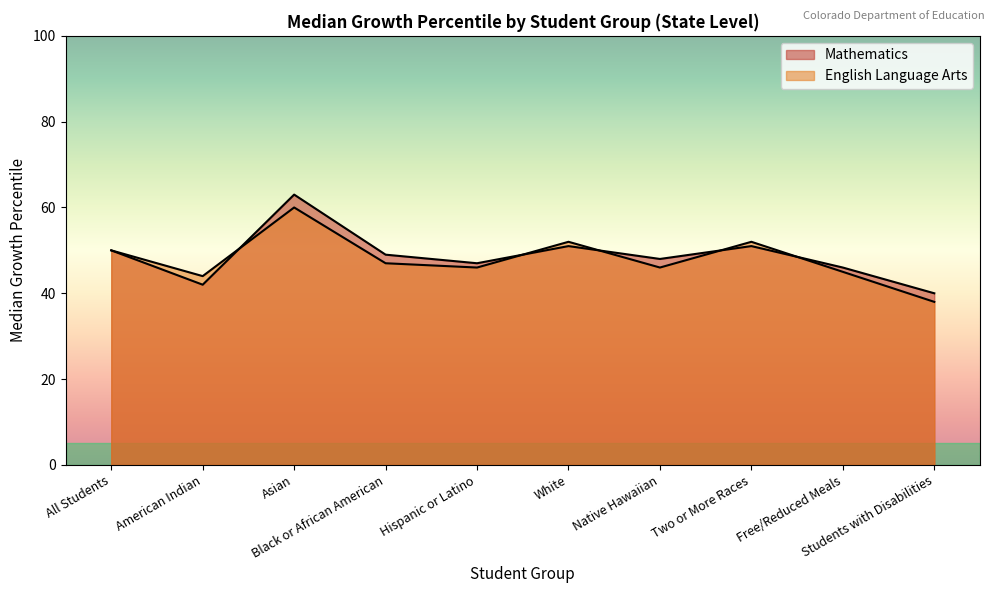

Which label corresponds to the smallest value in the chart?

Students with Disabilities